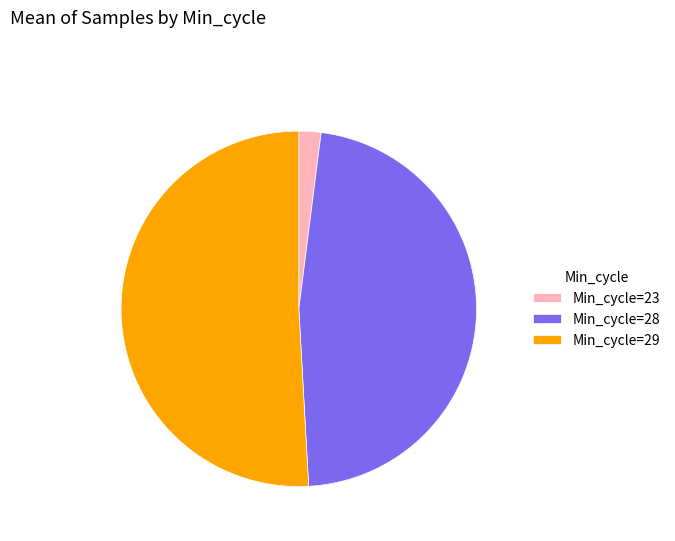

Does Min_cycle=28 account for over 50% of the chart?

No